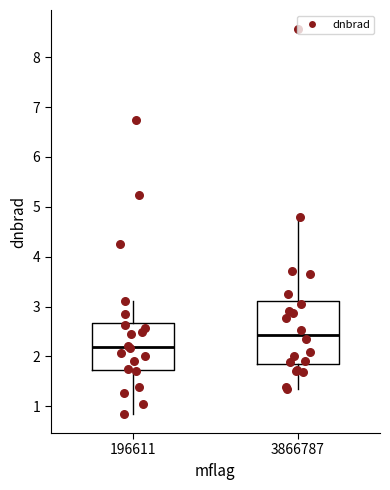

Where does the upper whisker of the box at x = 196611 end on the y-axis? The values are not printed on the chart, so give them approximately, as read against the axis.

3.1